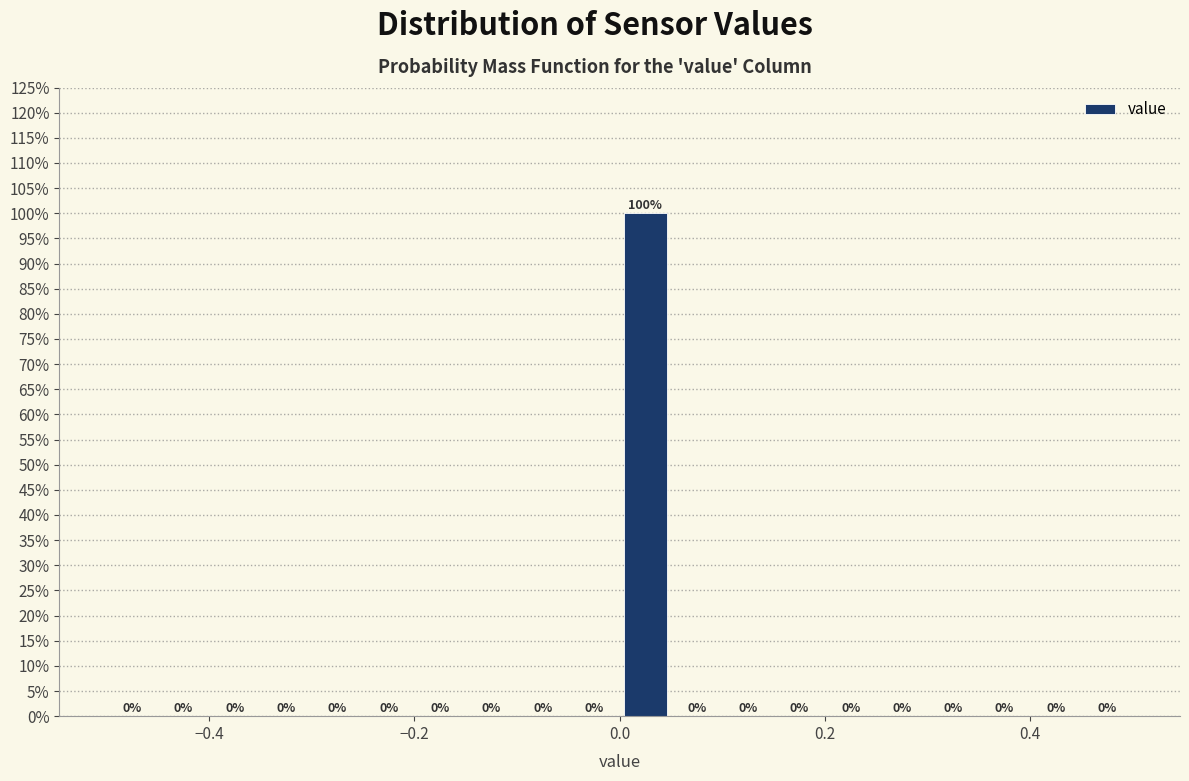

Around what value on the x-axis is the tallest bar? Give the approximate position of its centre, as read against the axis.

0.02